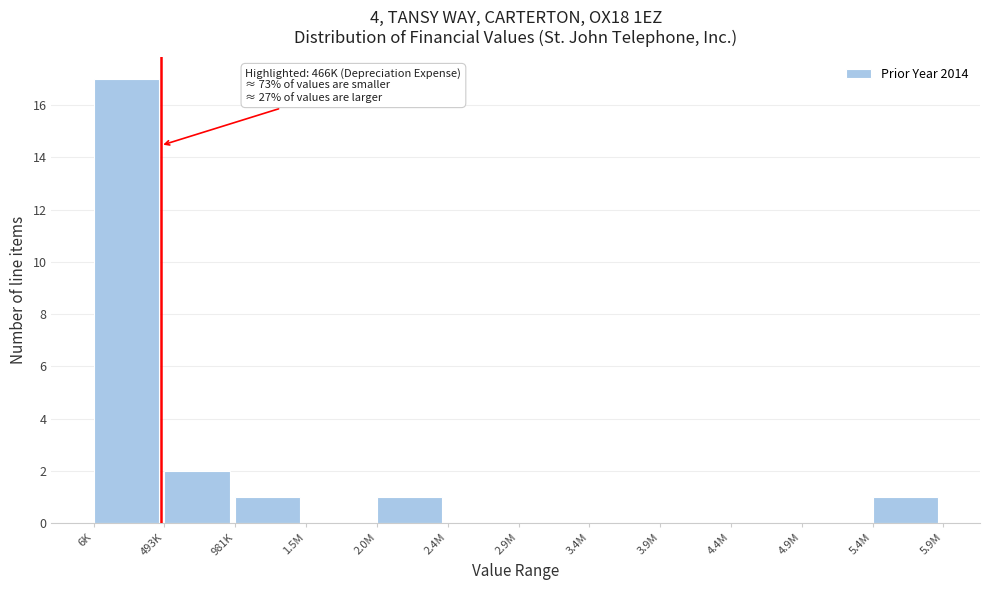

Reading left to right, transcribe all the data shown in this chart.

6K=17	493K=2	981K=1	1.5M=0	2.0M=1	2.4M=0	2.9M=0	3.4M=0	3.9M=0	4.4M=0	4.9M=0	5.4M=1